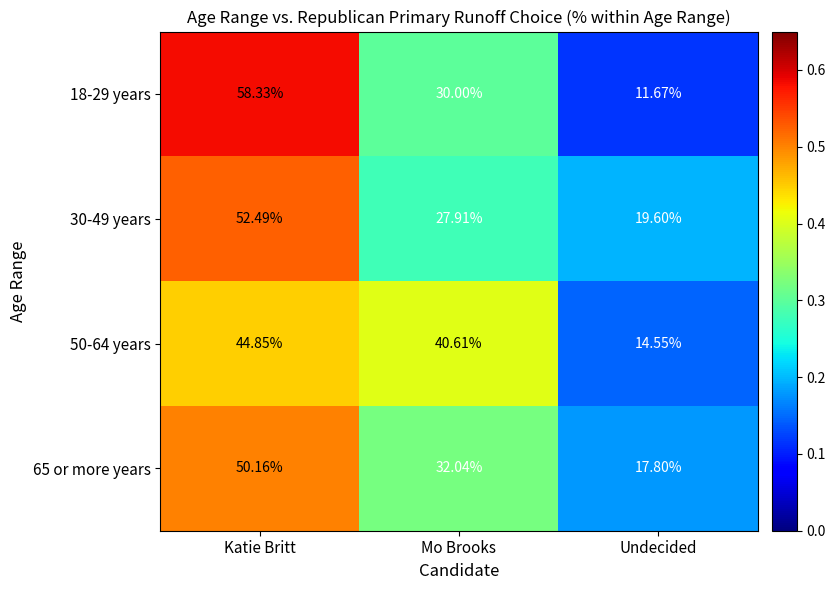

Is the value of 30-49 years at Katie Britt greater than the value of 65 or more years at Mo Brooks?

Yes